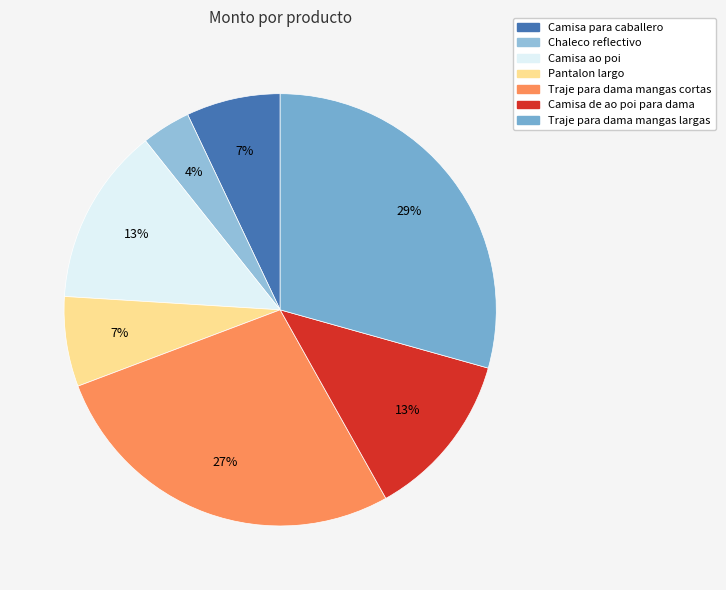

The Chaleco reflectivo slice represents 4% of the pie. True or false?

True